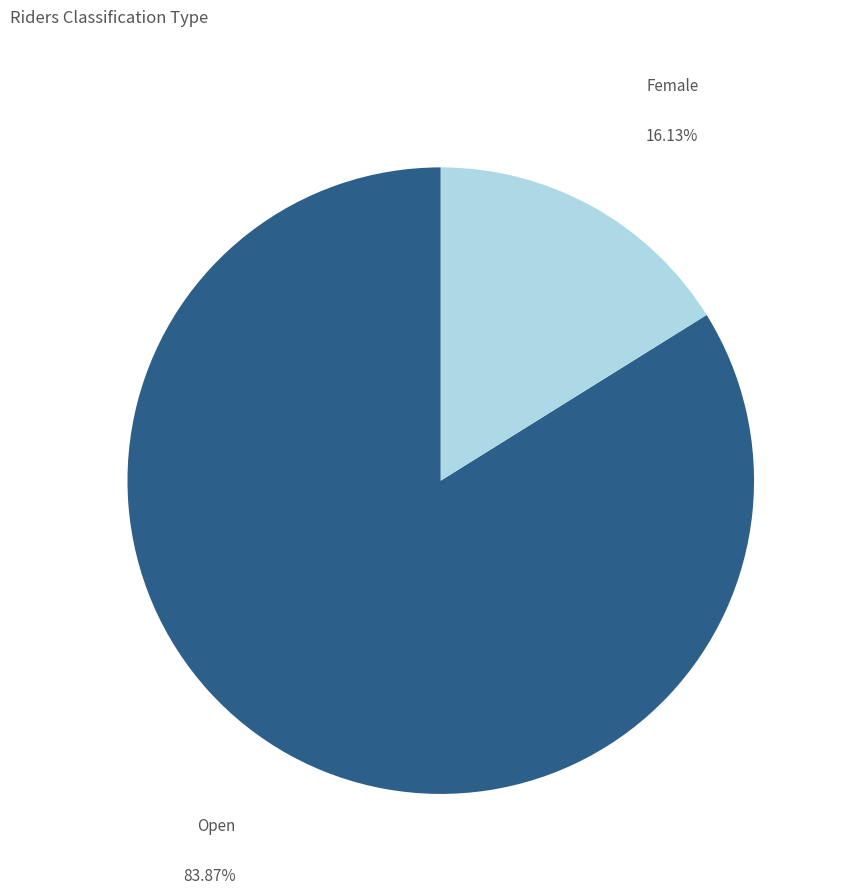

Count the number of slices in the pie.

2